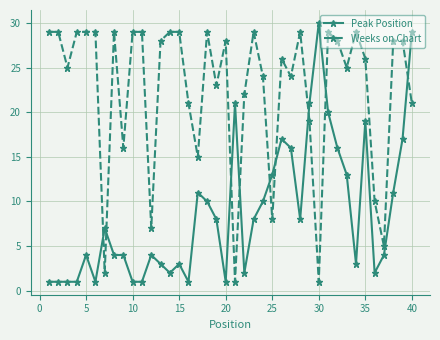

What is the minimum value shown in the chart?

1